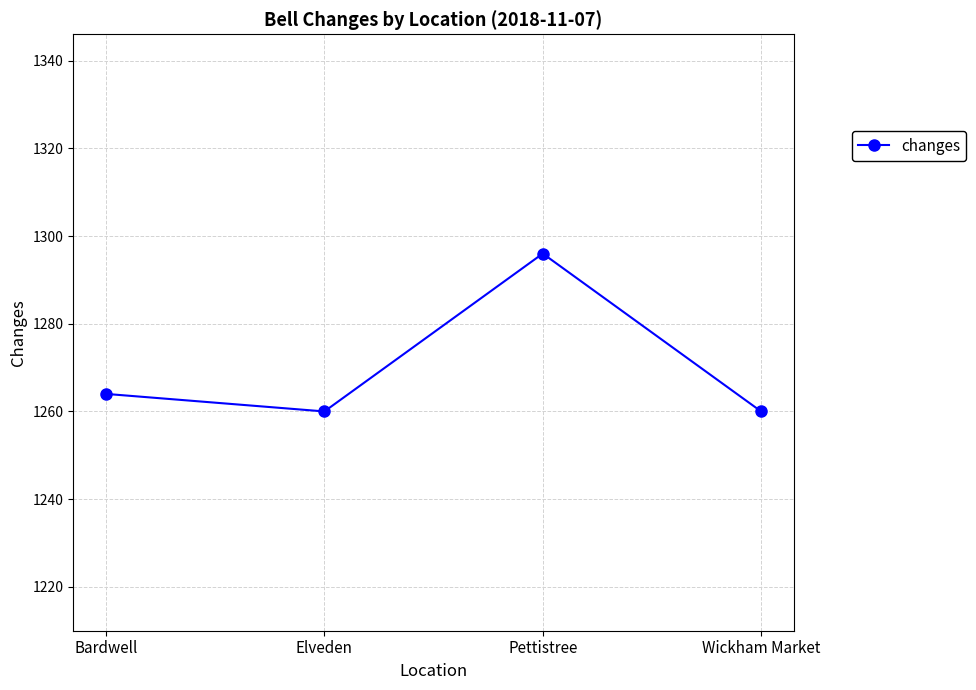

Reading left to right, list all the values displayed in this chart.

1264	1260	1296	1260